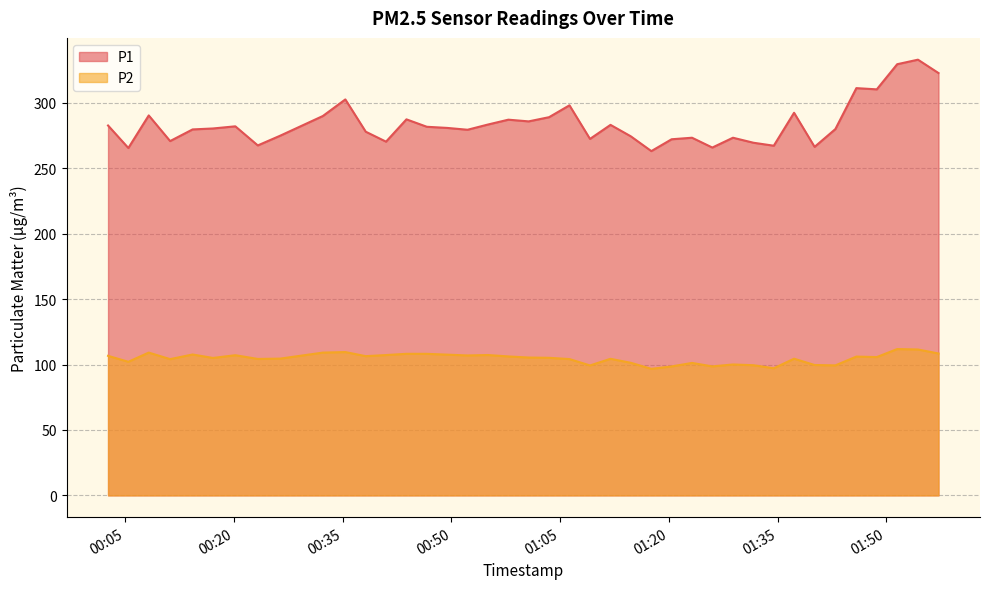

How many lines are shown in the chart?

2